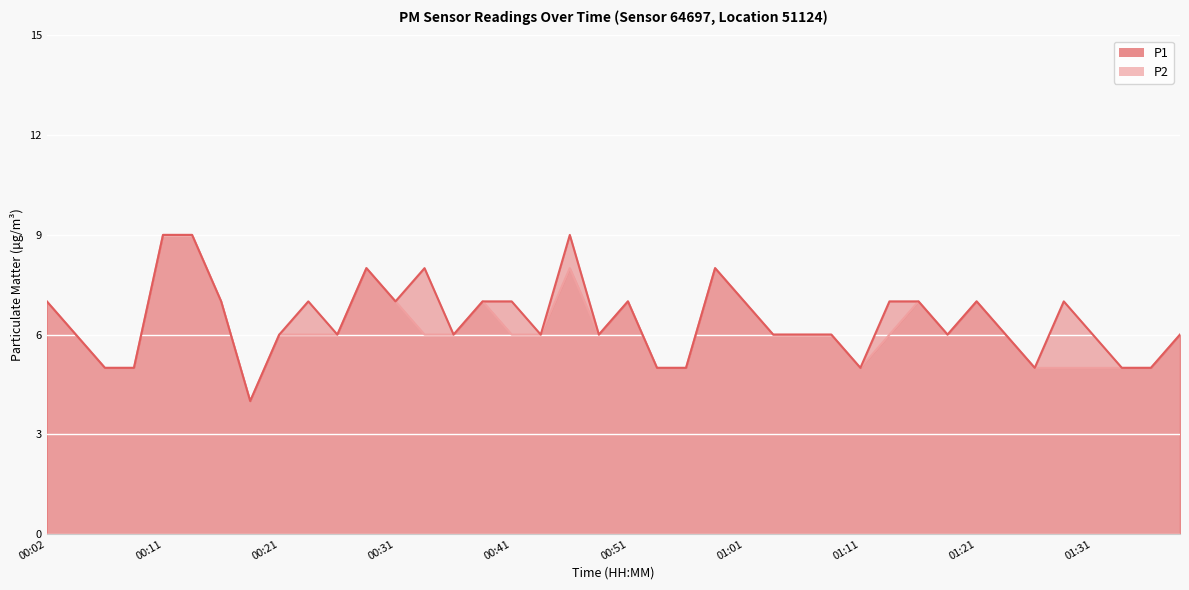

How many categories are shown in the chart?

40